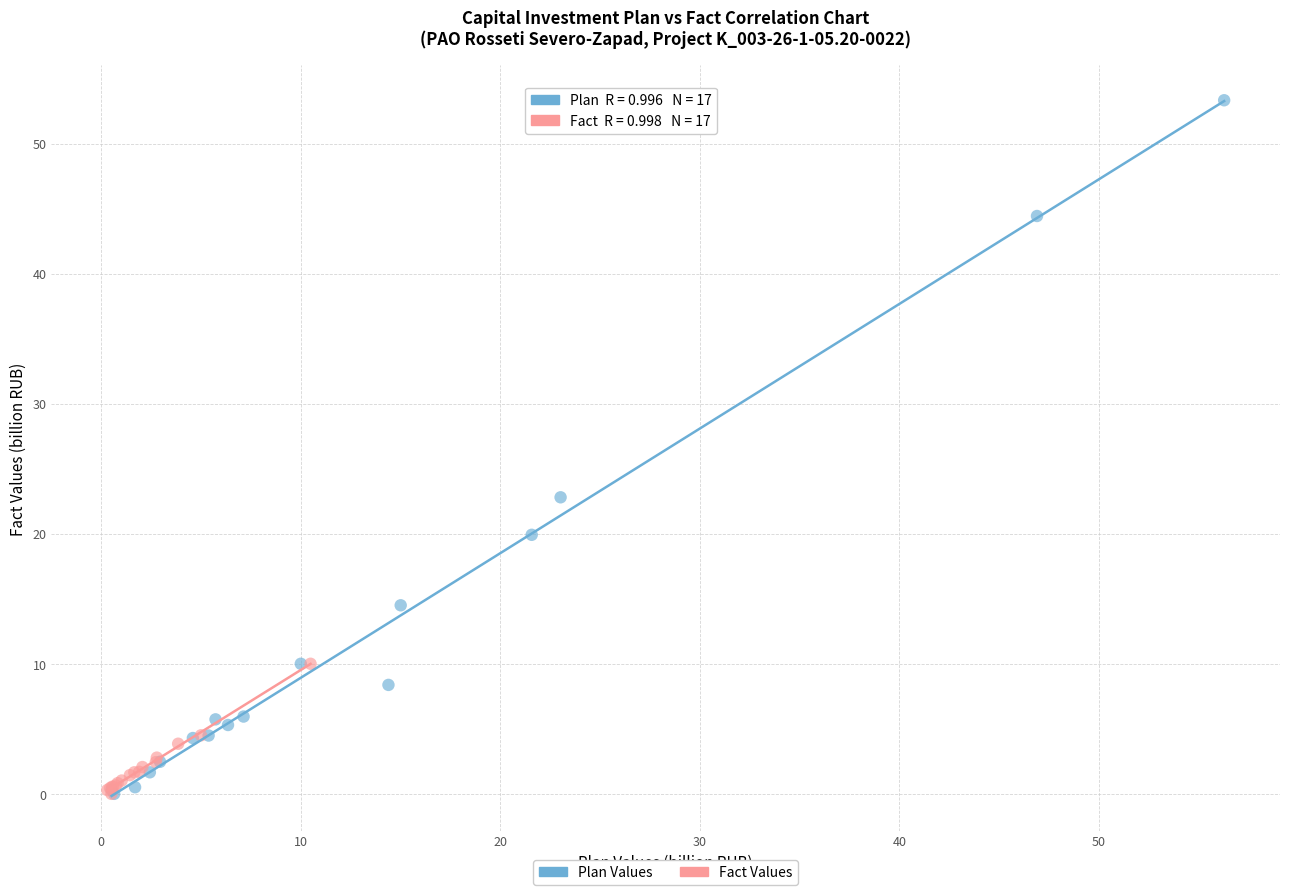

Which series has the largest Y range (max minus min)?

Plan Values